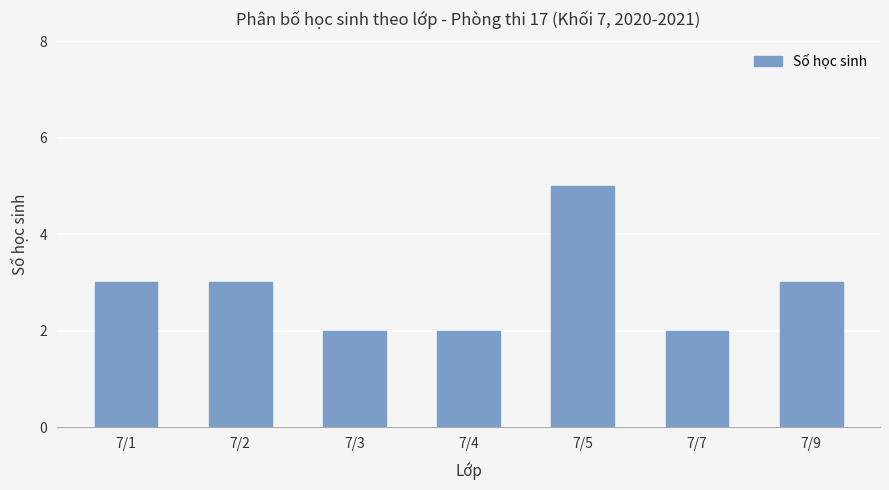

Is it true that the value at 7/9 is 3?

True